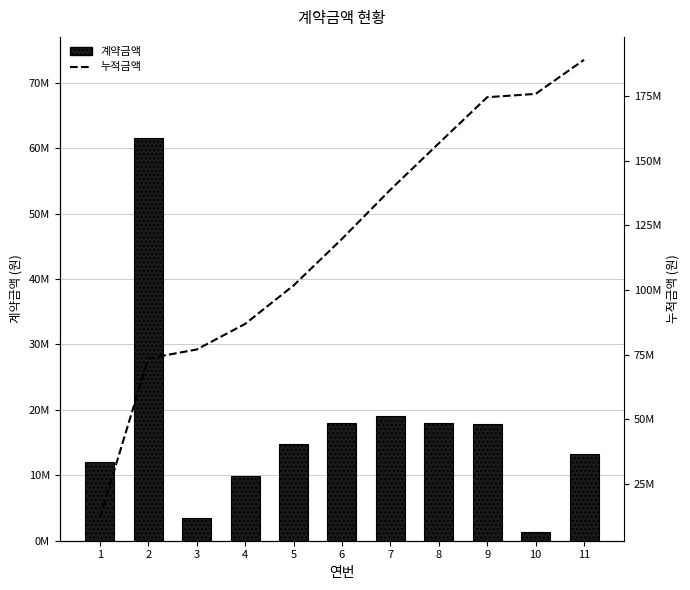

Reading right to left, list all the values displayed in this chart.

계약금액: 13180420	1276000	17820000	17930000	19000000	18000000	14850000	9889000	3432000	61600000	12000000
누적금액: 188977420	175797000	174521000	156701000	138771000	119771000	101771000	86921000	77032000	73600000	12000000